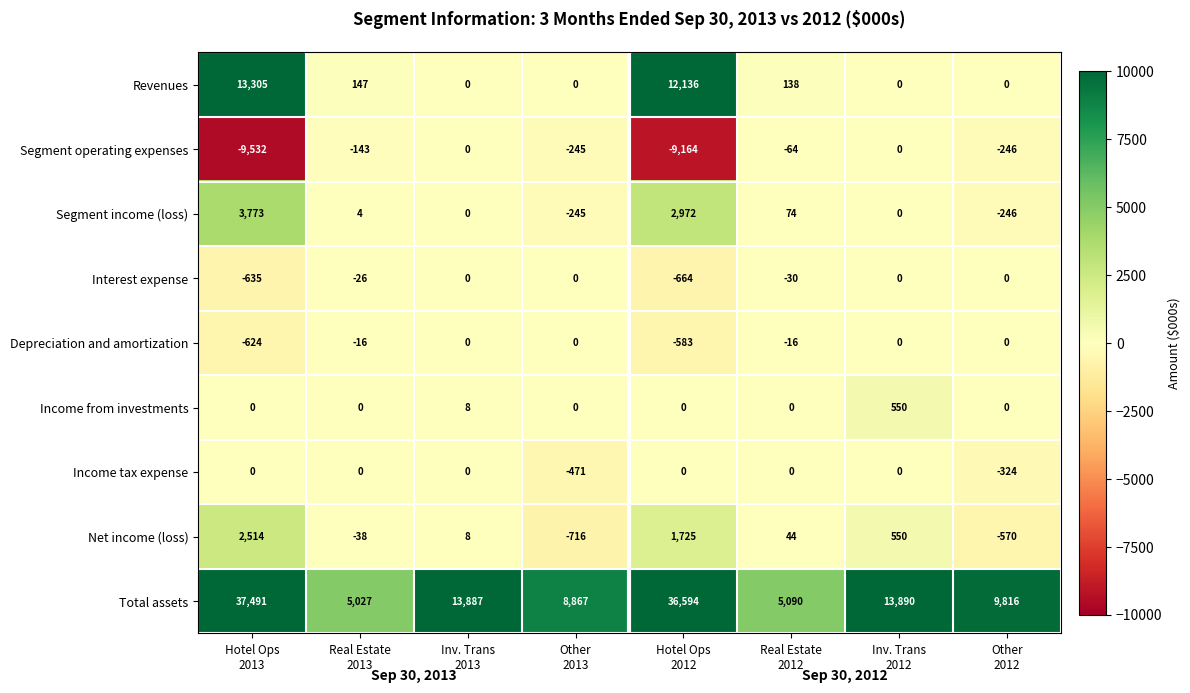

Which series has the widest spread of values?

Total assets